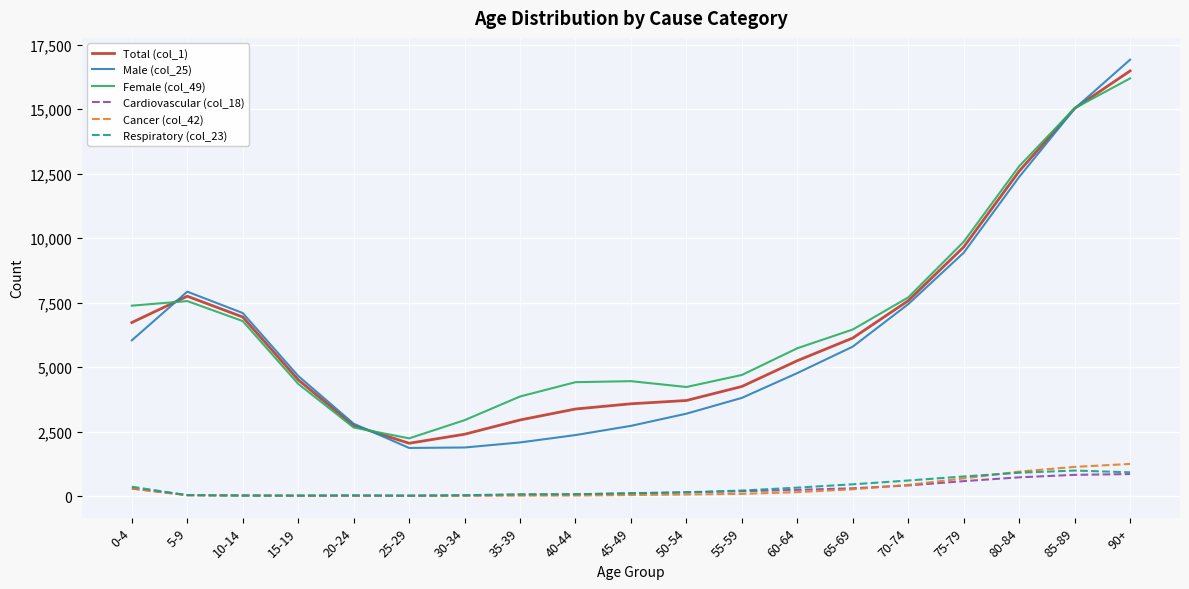

What is the lowest value of the Cancer (col_42) series?

17